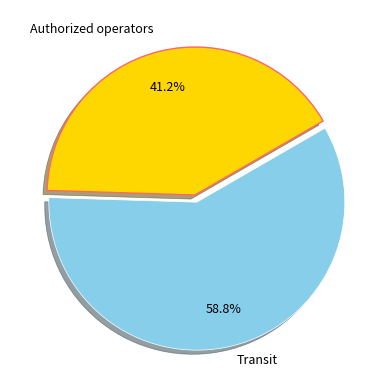

To the nearest percent, what is the average slice percentage?

50%